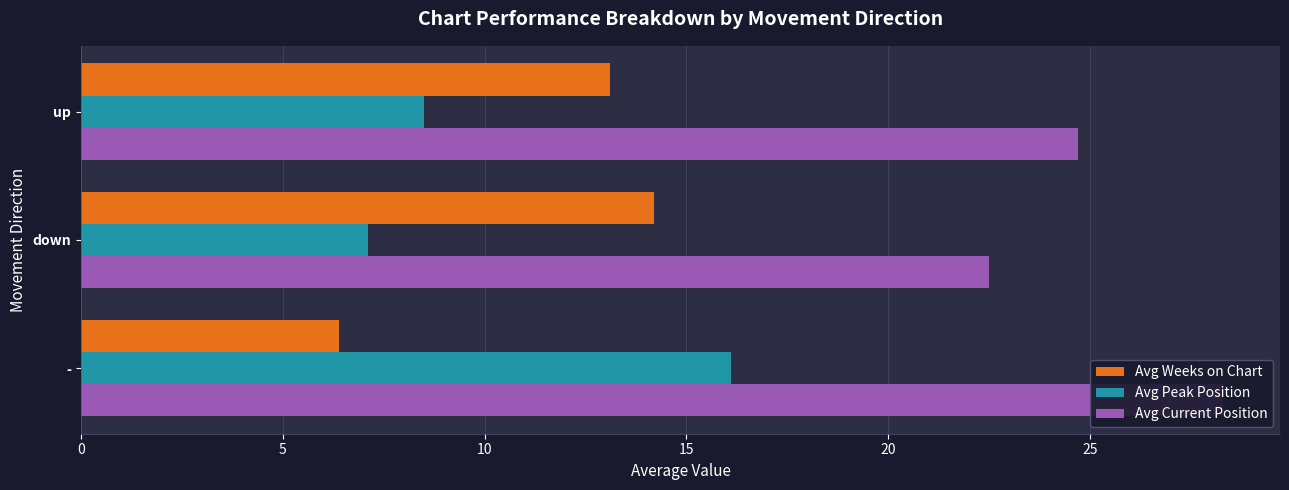

Count the number of categories in the chart.

3